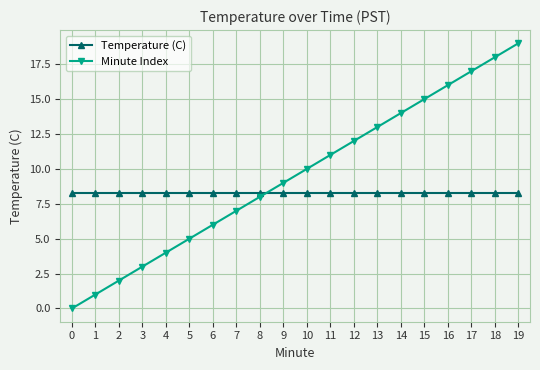

Rank the series by their average value, from lowest to highest.

Temperature (C), Minute Index